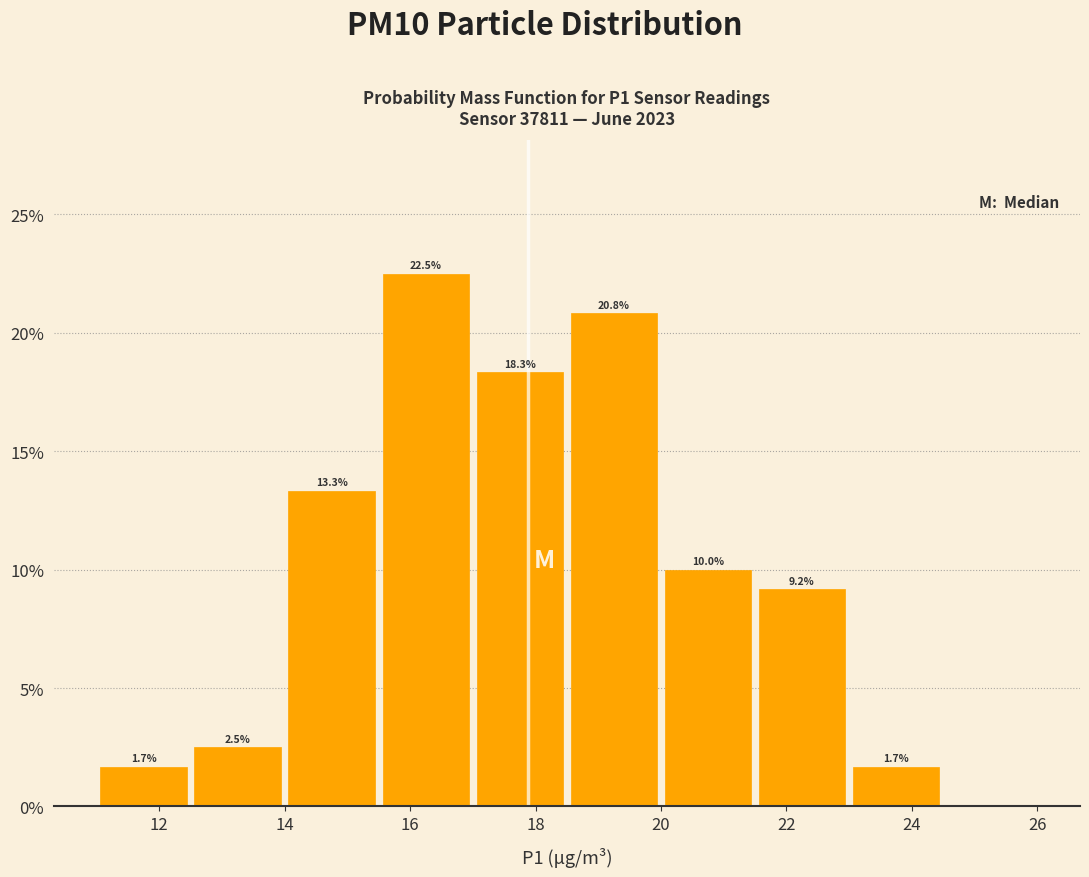

Over which range of the x-axis is the bar tallest?

15.5 to 17.0